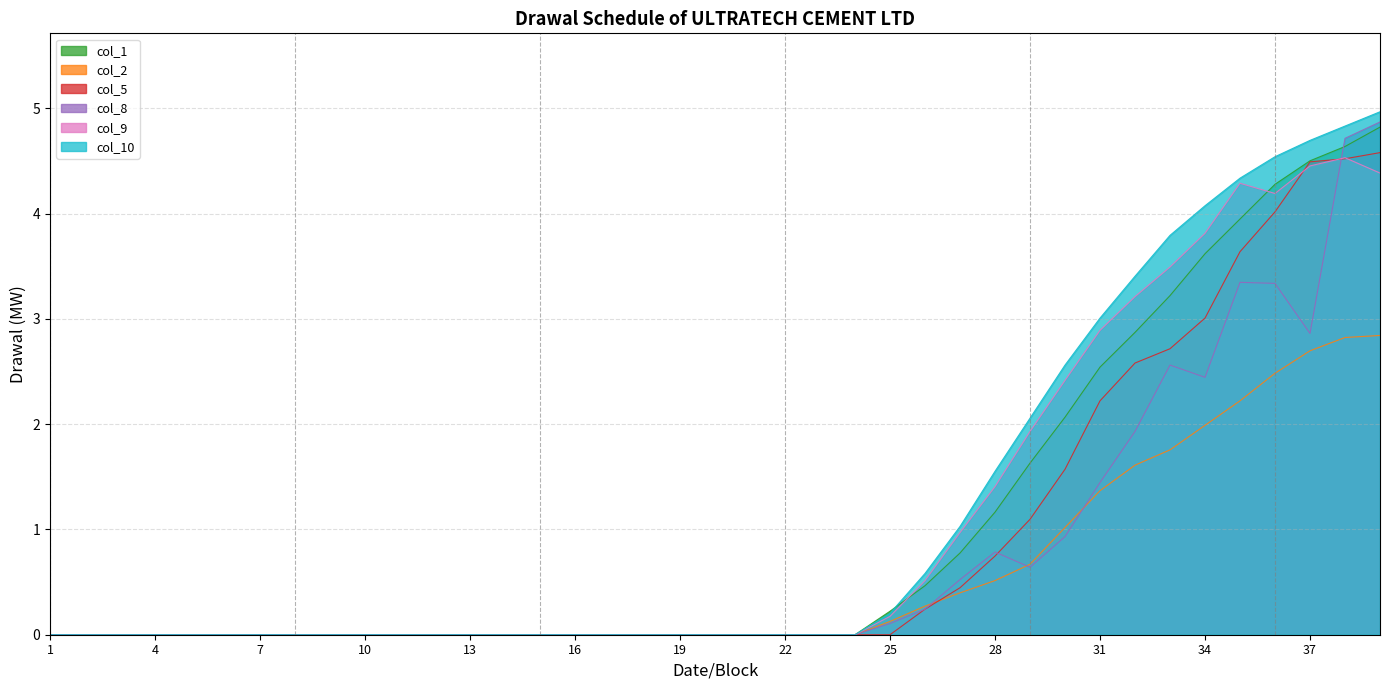

Reading left to right, extract all data points from this chart.

col_1: 1=0.0	2=0.0	3=0.0	4=0.0	5=0.0	6=0.0	7=0.0	8=0.0	9=0.0	10=0.0	11=0.0	12=0.0	13=0.0	14=0.0	15=0.0	16=0.0	17=0.0	18=0.0	19=0.0	20=0.0	21=0.0	22=0.0	23=0.0	24=0.0	25=0.2	26=0.5	27=0.8	28=1.2	29=1.6	30=2.1	31=2.5	32=2.9	33=3.2	34=3.6	35=3.9	36=4.3	37=4.5	38=4.6	39=4.8
col_2: 1=0.0	2=0.0	3=0.0	4=0.0	5=0.0	6=0.0	7=0.0	8=0.0	9=0.0	10=0.0	11=0.0	12=0.0	13=0.0	14=0.0	15=0.0	16=0.0	17=0.0	18=0.0	19=0.0	20=0.0	21=0.0	22=0.0	23=0.0	24=0.0	25=0.1	26=0.3	27=0.4	28=0.5	29=0.7	30=1.0	31=1.4	32=1.6	33=1.8	34=2.0	35=2.2	36=2.5	37=2.7	38=2.8	39=2.8
col_5: 1=0.0	2=0.0	3=0.0	4=0.0	5=0.0	6=0.0	7=0.0	8=0.0	9=0.0	10=0.0	11=0.0	12=0.0	13=0.0	14=0.0	15=0.0	16=0.0	17=0.0	18=0.0	19=0.0	20=0.0	21=0.0	22=0.0	23=0.0	24=0.0	25=0.0	26=0.2	27=0.4	28=0.7	29=1.1	30=1.6	31=2.2	32=2.6	33=2.7	34=3.0	35=3.6	36=4.0	37=4.5	38=4.5	39=4.6
col_8: 1=0.0	2=0.0	3=0.0	4=0.0	5=0.0	6=0.0	7=0.0	8=0.0	9=0.0	10=0.0	11=0.0	12=0.0	13=0.0	14=0.0	15=0.0	16=0.0	17=0.0	18=0.0	19=0.0	20=0.0	21=0.0	22=0.0	23=0.0	24=0.0	25=0.1	26=0.2	27=0.5	28=0.8	29=0.6	30=0.9	31=1.4	32=1.9	33=2.6	34=2.4	35=3.3	36=3.3	37=2.9	38=4.7	39=4.9
col_9: 1=0.0	2=0.0	3=0.0	4=0.0	5=0.0	6=0.0	7=0.0	8=0.0	9=0.0	10=0.0	11=0.0	12=0.0	13=0.0	14=0.0	15=0.0	16=0.0	17=0.0	18=0.0	19=0.0	20=0.0	21=0.0	22=0.0	23=0.0	24=0.0	25=0.2	26=0.5	27=1.0	28=1.4	29=1.9	30=2.4	31=2.9	32=3.2	33=3.5	34=3.8	35=4.3	36=4.2	37=4.5	38=4.5	39=4.4
col_10: 1=0.0	2=0.0	3=0.0	4=0.0	5=0.0	6=0.0	7=0.0	8=0.0	9=0.0	10=0.0	11=0.0	12=0.0	13=0.0	14=0.0	15=0.0	16=0.0	17=0.0	18=0.0	19=0.0	20=0.0	21=0.0	22=0.0	23=0.0	24=0.0	25=0.2	26=0.6	27=1.0	28=1.6	29=2.1	30=2.6	31=3.0	32=3.4	33=3.8	34=4.1	35=4.3	36=4.5	37=4.7	38=4.8	39=5.0